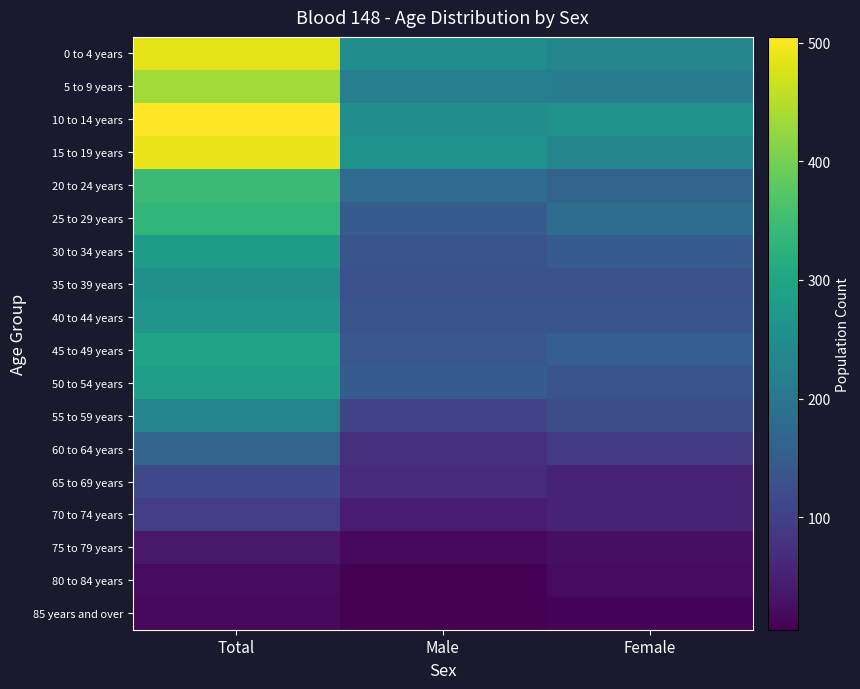

At which category does the chart reach its minimum across all series?

Male